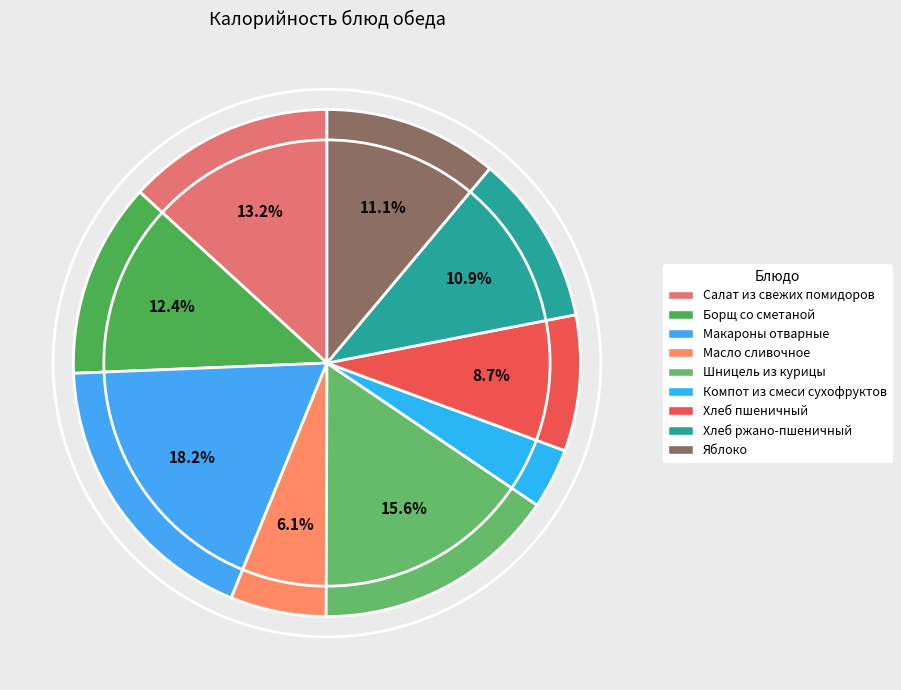

To the nearest percent, what percentage of the pie is Салат из свежих помидоров?

13%